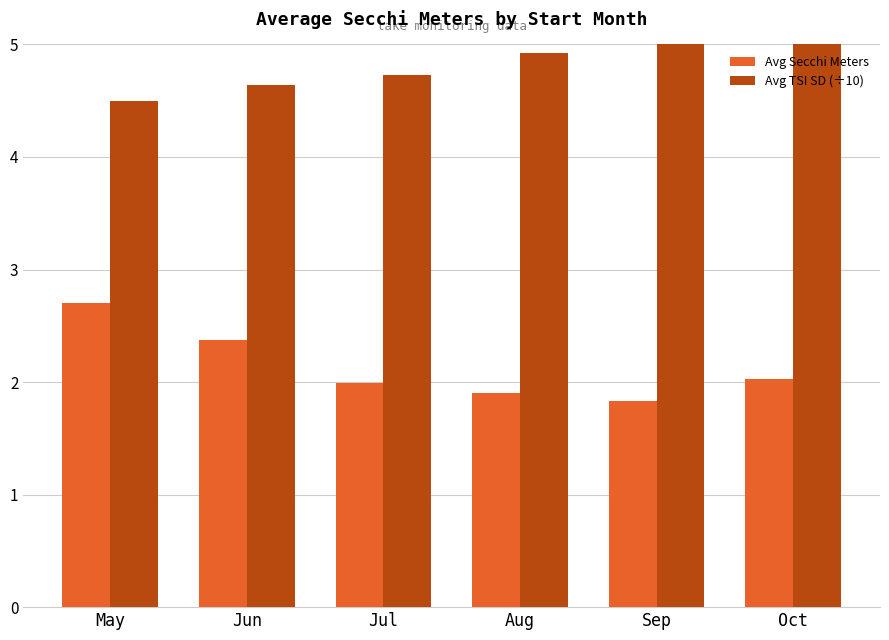

The value of Avg Secchi Meters at Oct is 2.0. True or false?

True